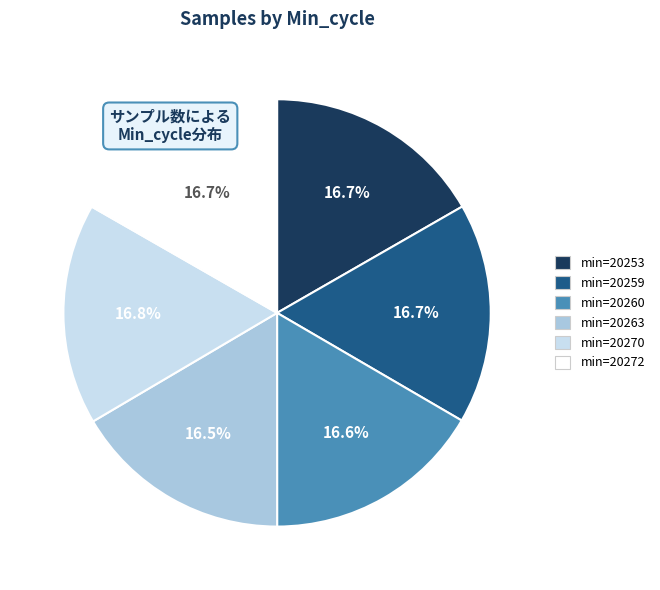

Does any single category account for the majority?

No